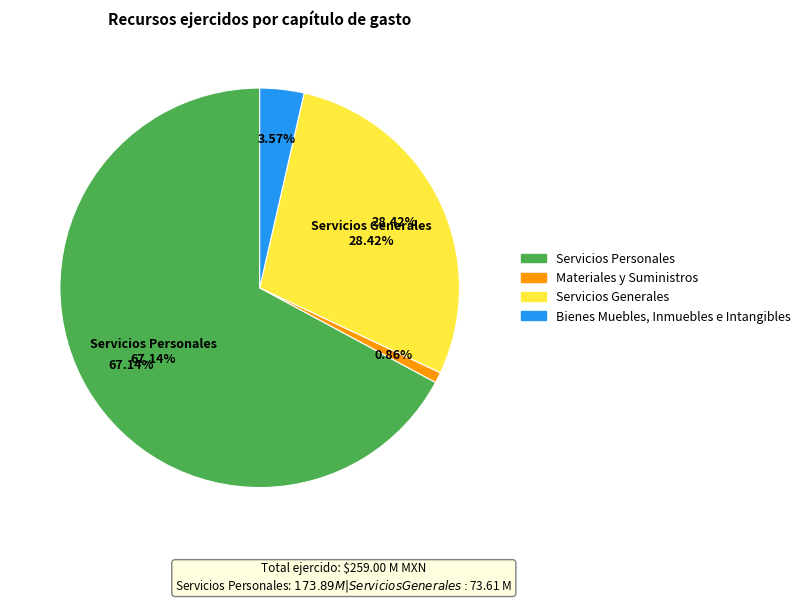

The Materiales y Suministros slice represents 11% of the pie. True or false?

False